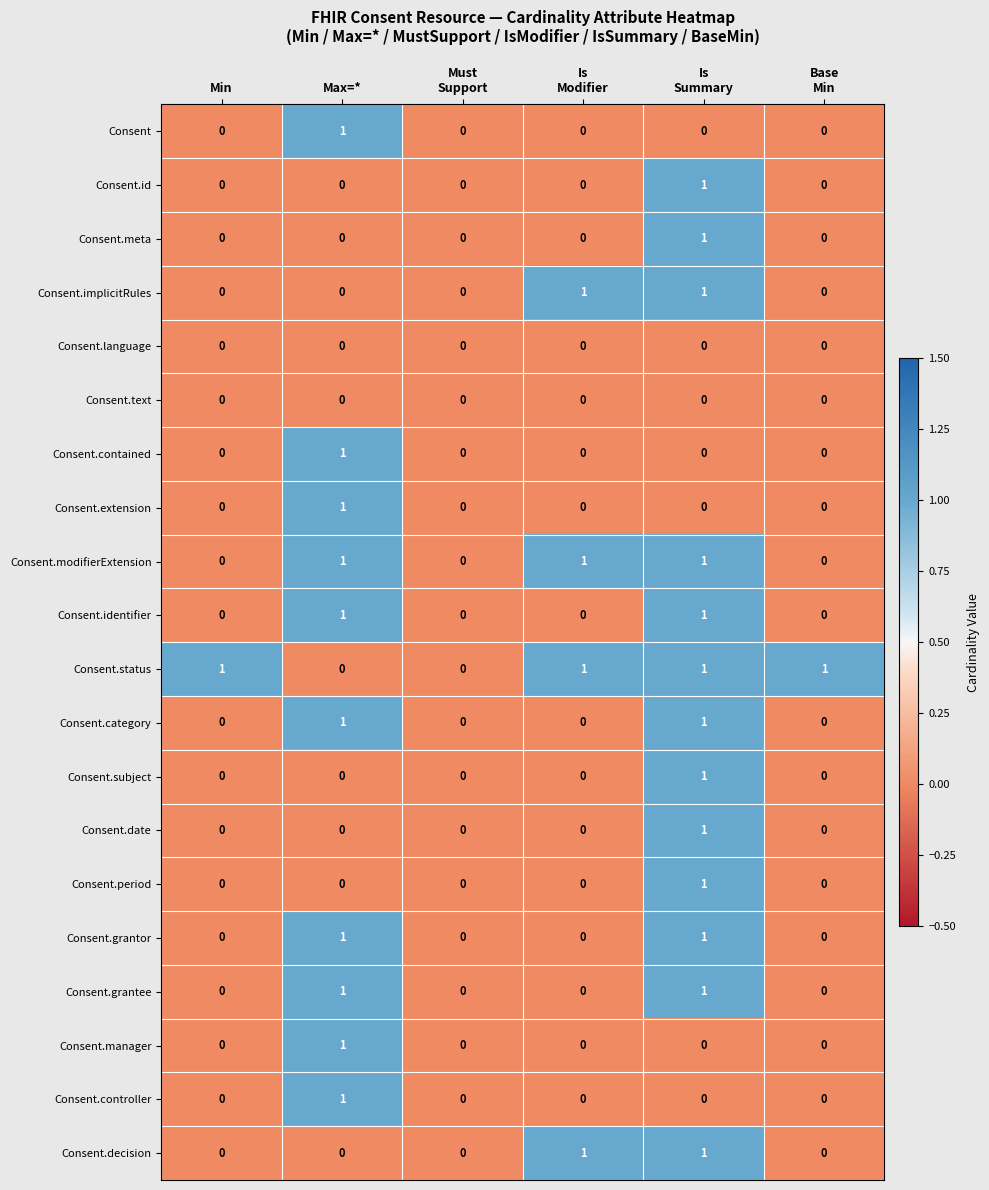

How many Consent.decision values are between 0 and 1?

6